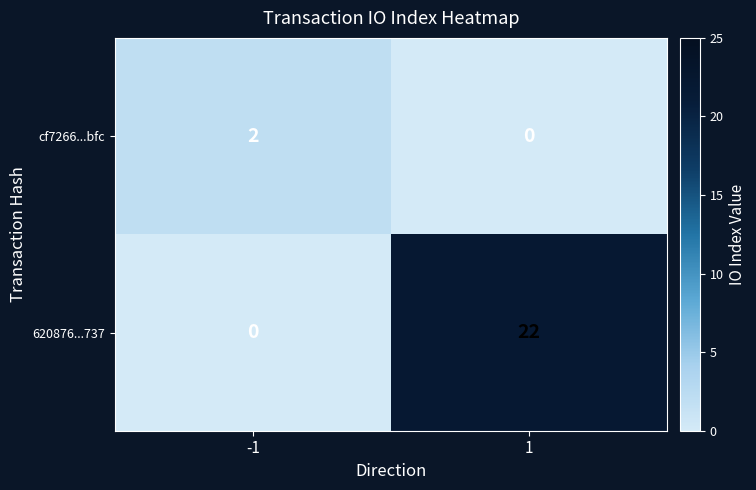

The value of cf7266...bfc at -1 is 2. True or false?

True